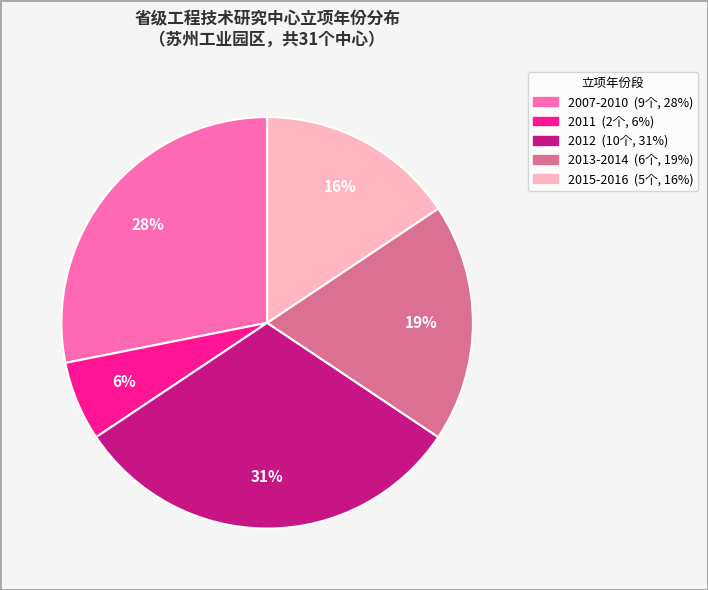

How many segments does this pie chart have?

5